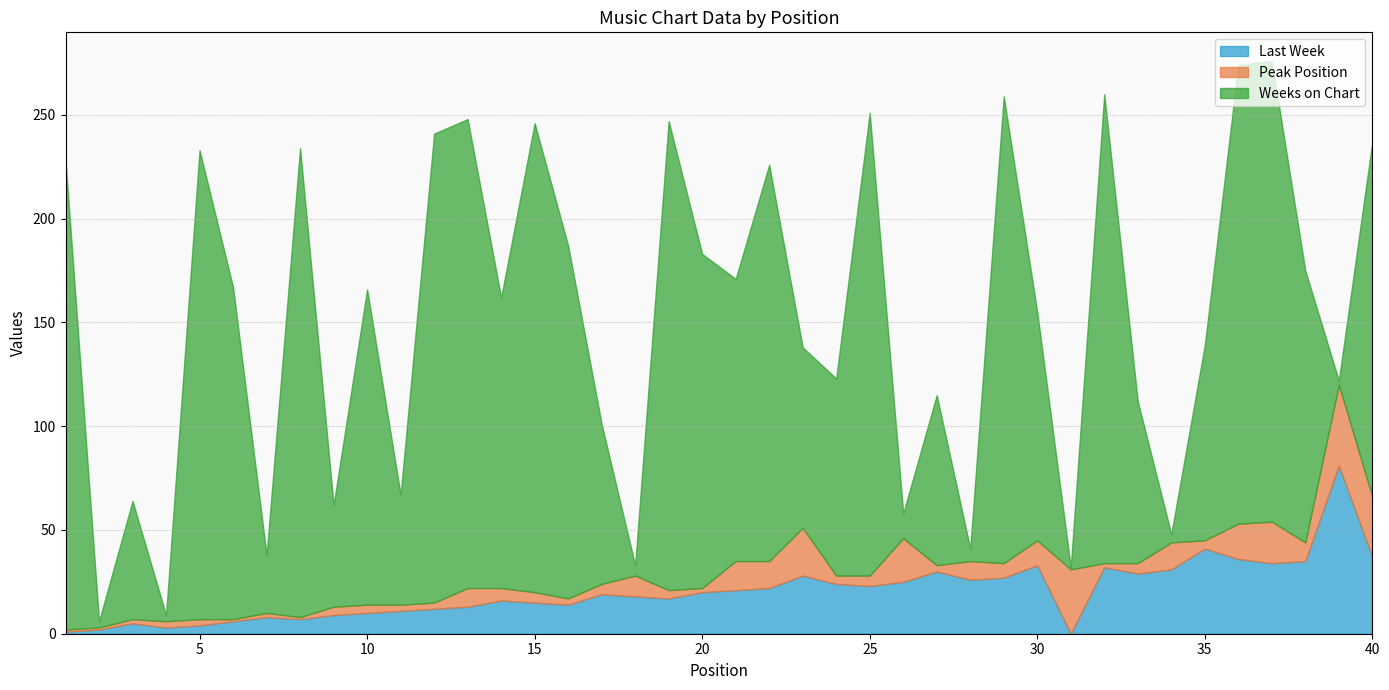

At 2, list the series in order from largest to smallest.

Weeks on Chart, Last Week, Peak Position